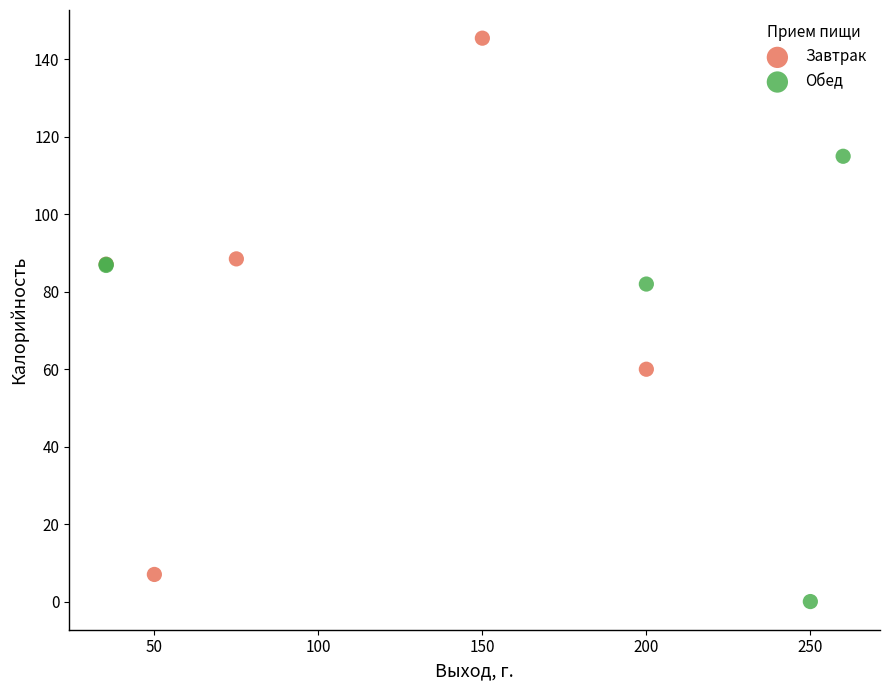

Which series has the largest Y range (max minus min)?

Завтрак